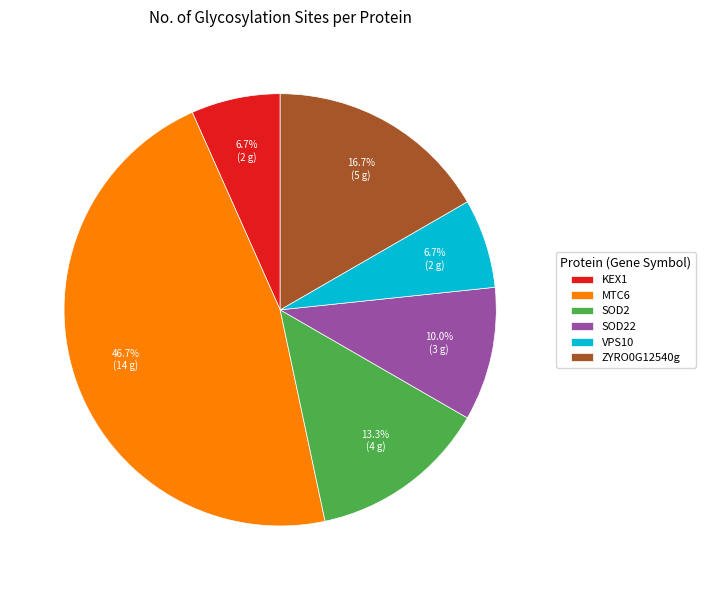

How much of the chart is everything except SOD22?

90.0%